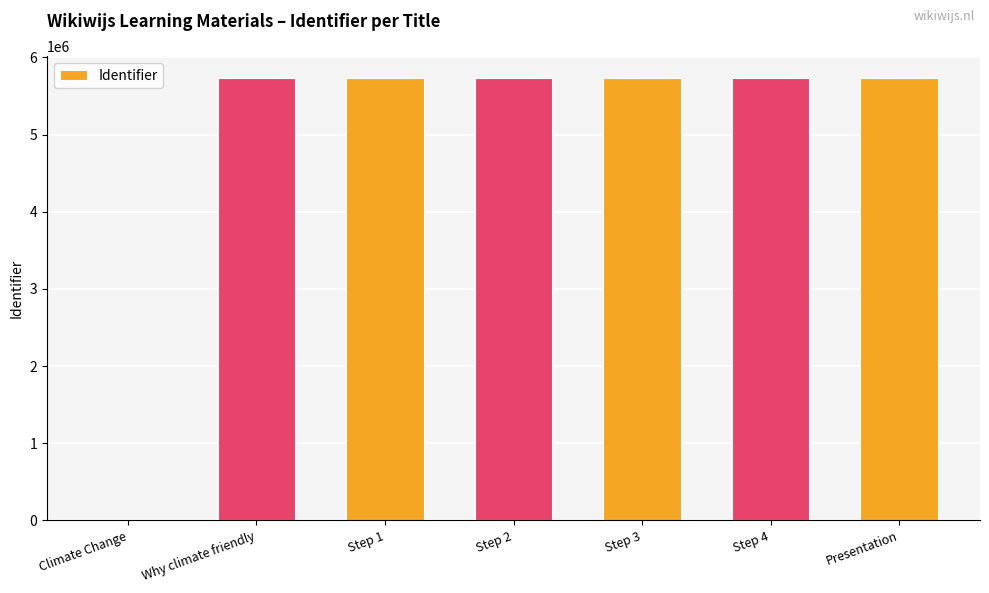

Approximately how many times larger is the value at Step 2 compared to Presentation?

1.0